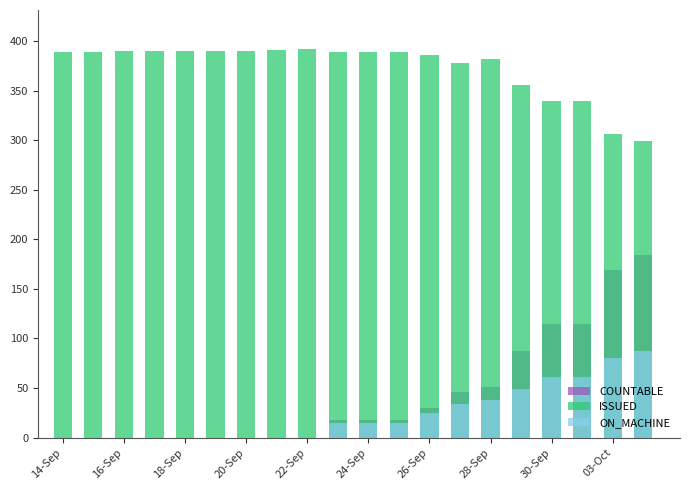

What position from the left is 24-Sep?

6